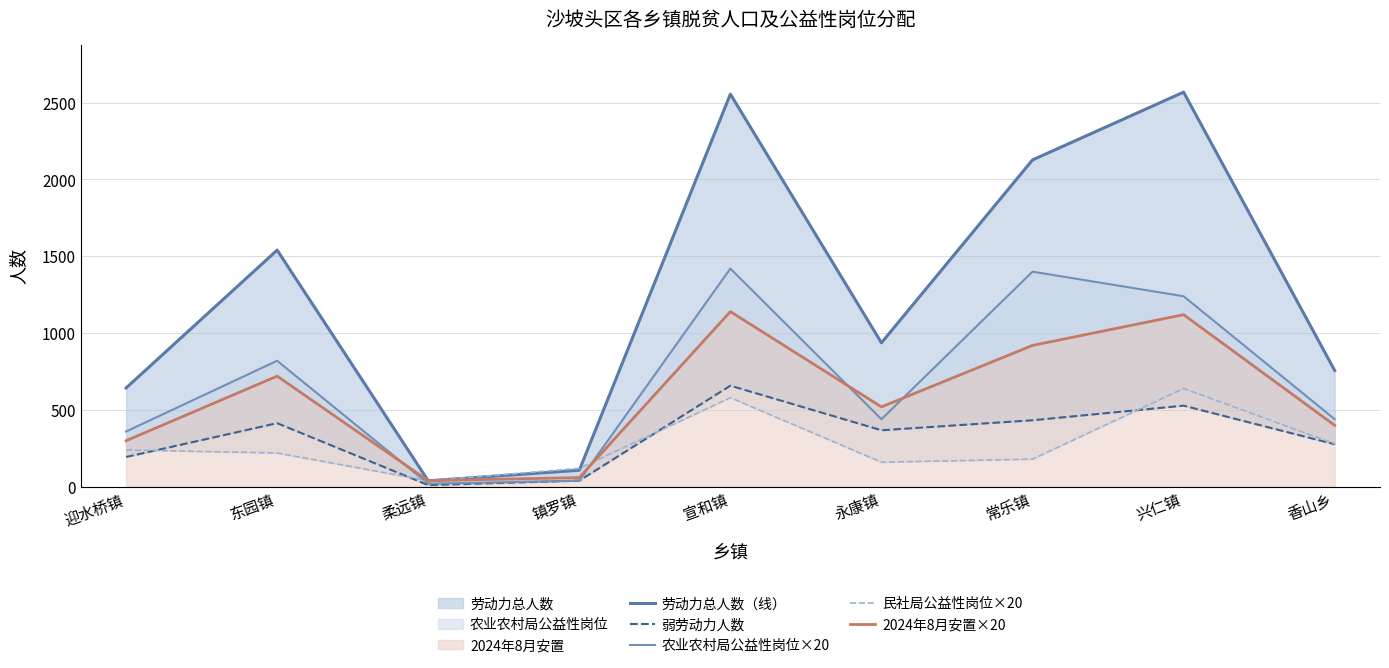

List the series in order of their peak value, lowest first.

民社局公益性岗位×20, 弱劳动力人数, 2024年8月安置×20, 农业农村局公益性岗位×20, 劳动力总人数（线）